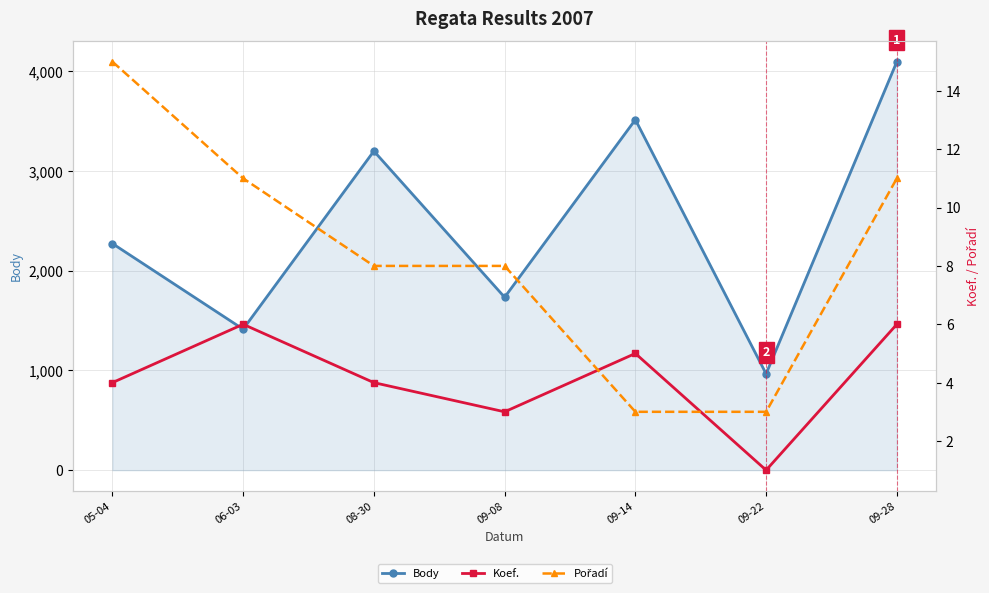

What is the lowest value of the Pořadí series?

3